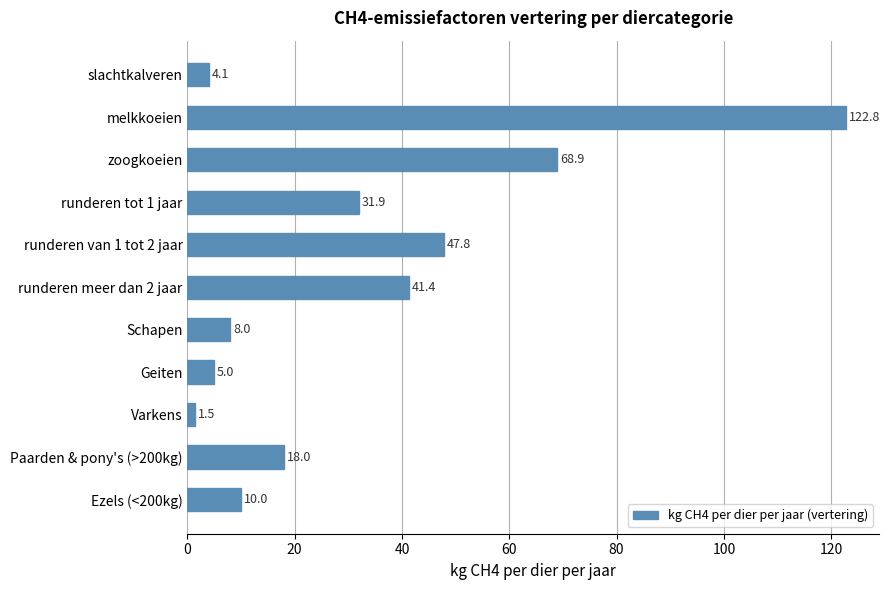

How many data points are less than 18?

5